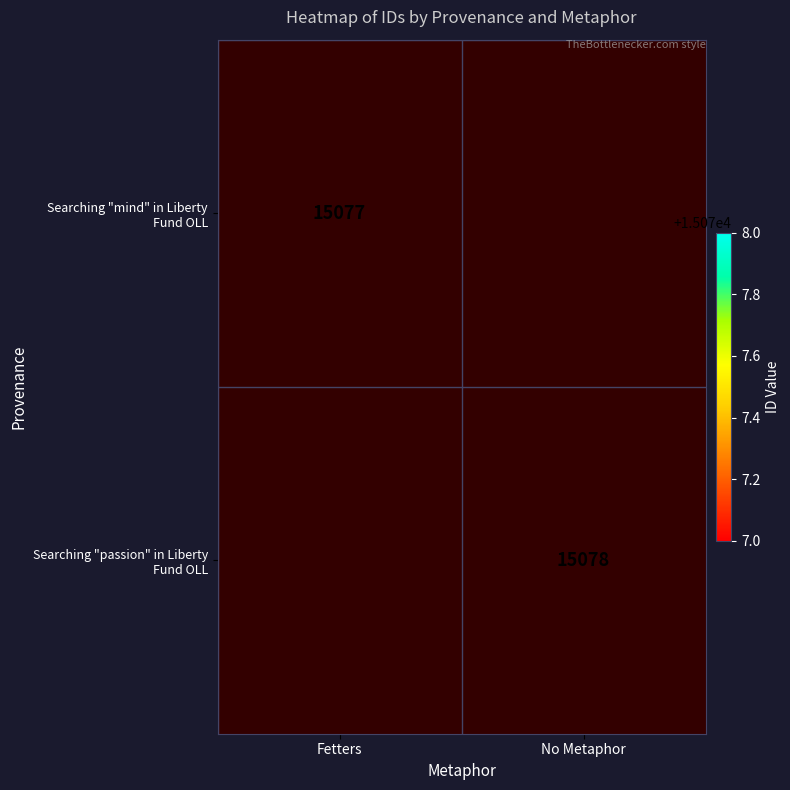

Is the value of Searching "passion" in Liberty Fund OLL at Fetters greater than the value of Searching "mind" in Liberty Fund OLL at No Metaphor?

No